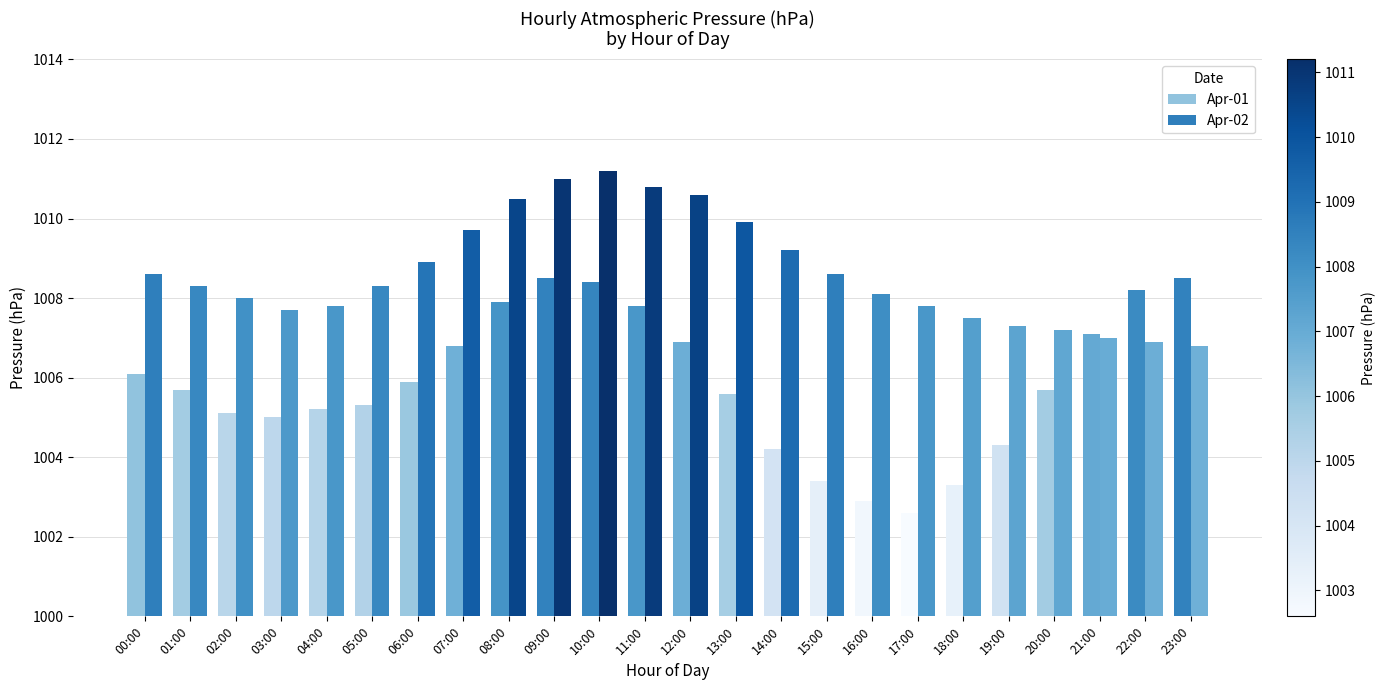

What is the label of the 11th bar from the right?

13:00